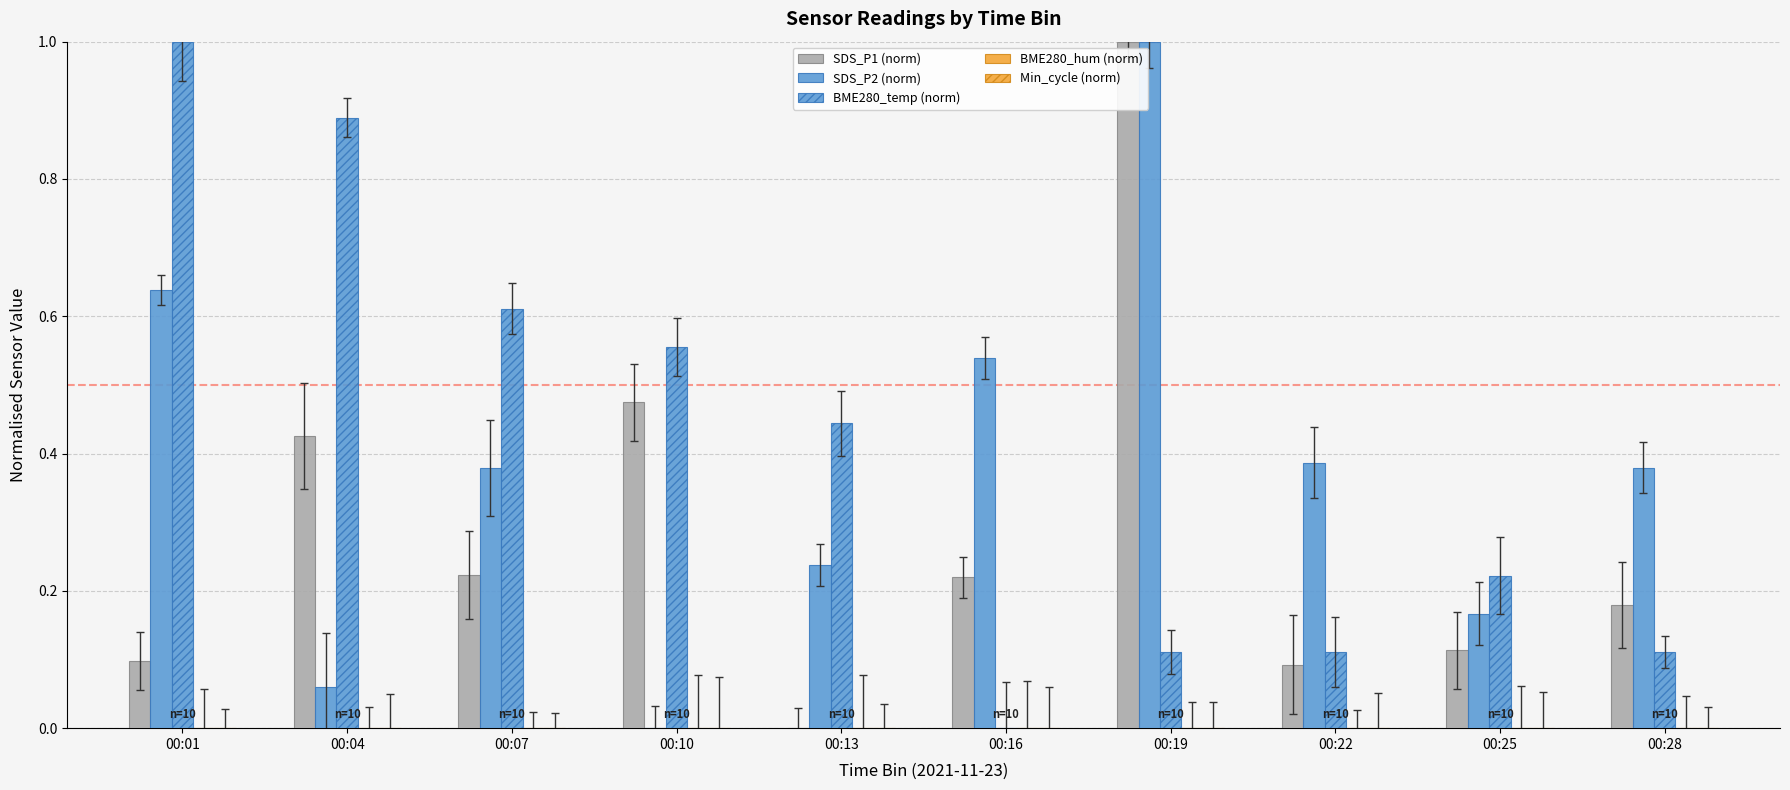

Reading left to right, transcribe all the data shown in this chart.

SDS_P1 (norm): 0.1	0.4	0.2	0.5	0.0	0.2	1.0	0.1	0.1	0.2
SDS_P2 (norm): 0.6	0.1	0.4	0.0	0.2	0.5	1.0	0.4	0.2	0.4
BME280_temp (norm): 1.0	0.9	0.6	0.6	0.4	0.0	0.1	0.1	0.2	0.1
BME280_hum (norm): 0.0	0.0	0.0	0.0	0.0	0.0	0.0	0.0	0.0	0.0
Min_cycle (norm): 0.0	0.0	0.0	0.0	0.0	0.0	0.0	0.0	0.0	0.0